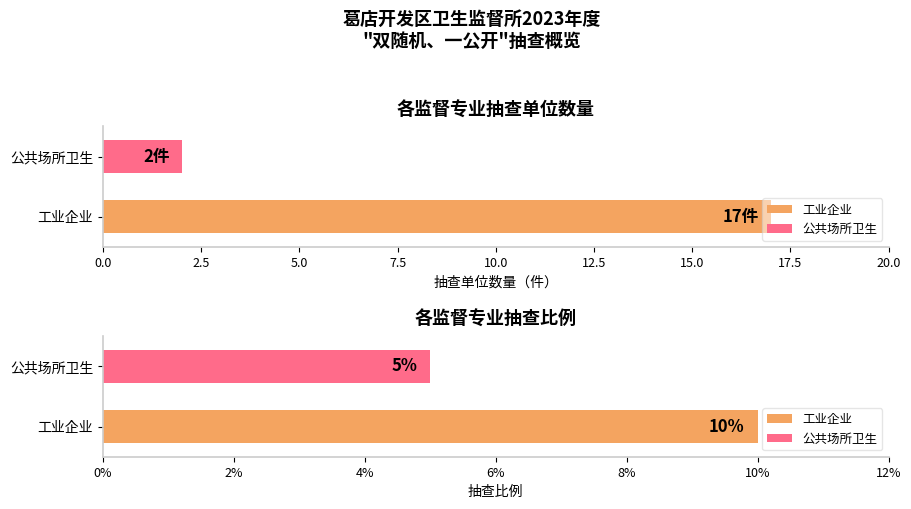

What is the difference between the values at 公共场所卫生 and 工业企业?

15